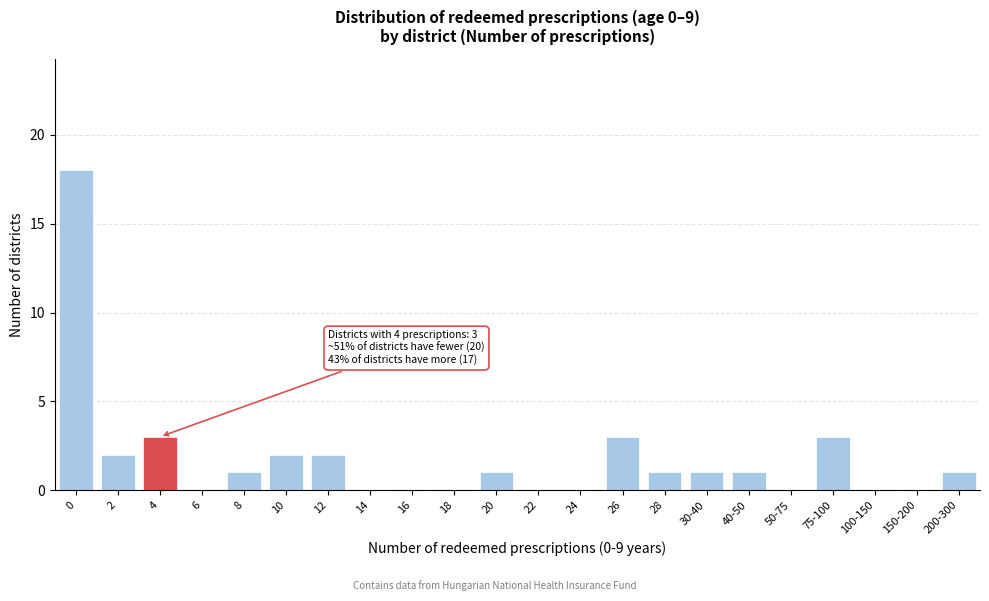

Reading left to right, transcribe all the data shown in this chart.

0=18	2=2	4=3	6=0	8=1	10=2	12=2	14=0	16=0	18=0	20=1	22=0	24=0	26=3	28=1	30-40=1	40-50=1	50-75=0	75-100=3	100-150=0	150-200=0	200-300=1